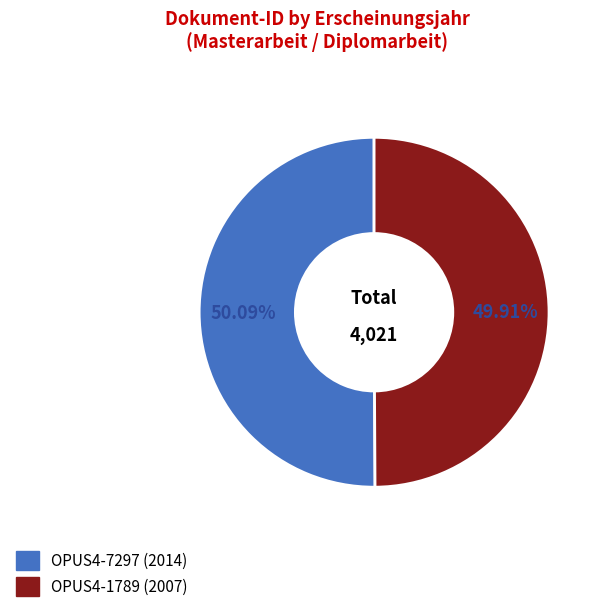

How much of the chart is everything except OPUS4-7297?

49.9%